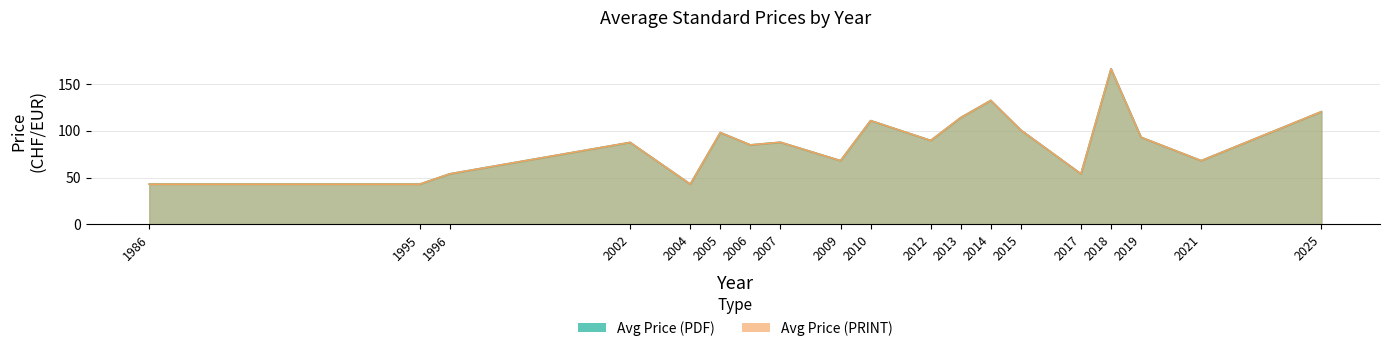

Reading left to right, list all the values displayed in this chart.

Avg Price (PDF): 1986=43.0	1995=43.0	1996=54.0	2002=87.5	2004=43.0	2005=98.0	2006=84.8	2007=87.7	2009=68.0	2010=110.8	2012=89.6	2013=114.0	2014=132.3	2015=100.6	2017=54.0	2018=166.0	2019=93.0	2021=68.0	2025=120.3
Avg Price (PRINT): 1986=43.0	1995=43.0	1996=54.0	2002=87.5	2004=43.0	2005=98.0	2006=84.8	2007=87.7	2009=68.0	2010=110.8	2012=89.6	2013=114.0	2014=132.3	2015=100.6	2017=54.0	2018=166.0	2019=93.0	2021=68.0	2025=120.3